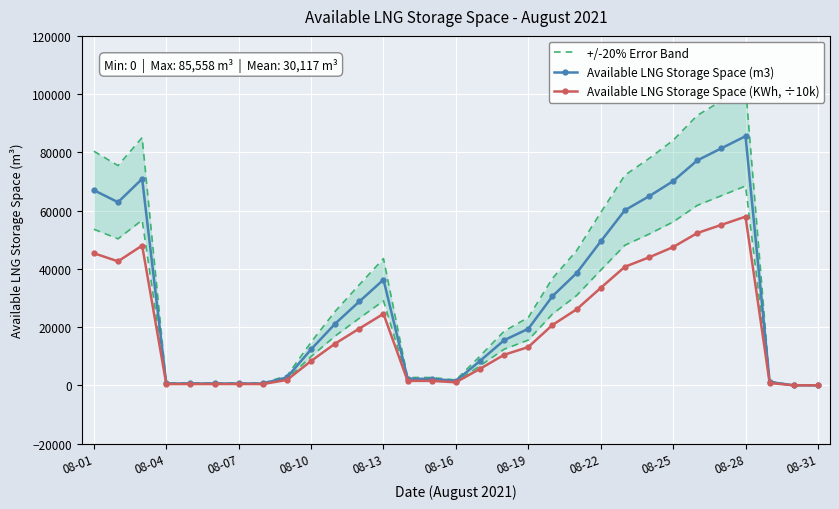

True or false: Available LNG Storage Space (KWh, ÷10k) has more than 1 interior local peaks.

True